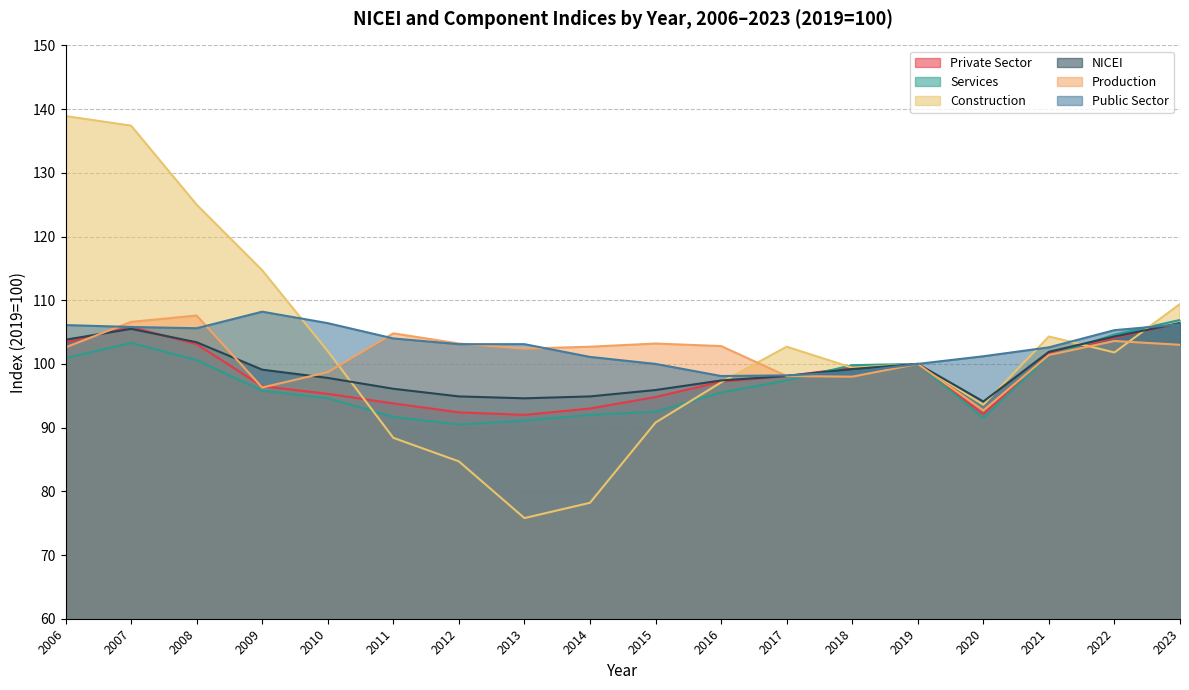

What is the value of the Construction point at the 1st from the left?

138.9